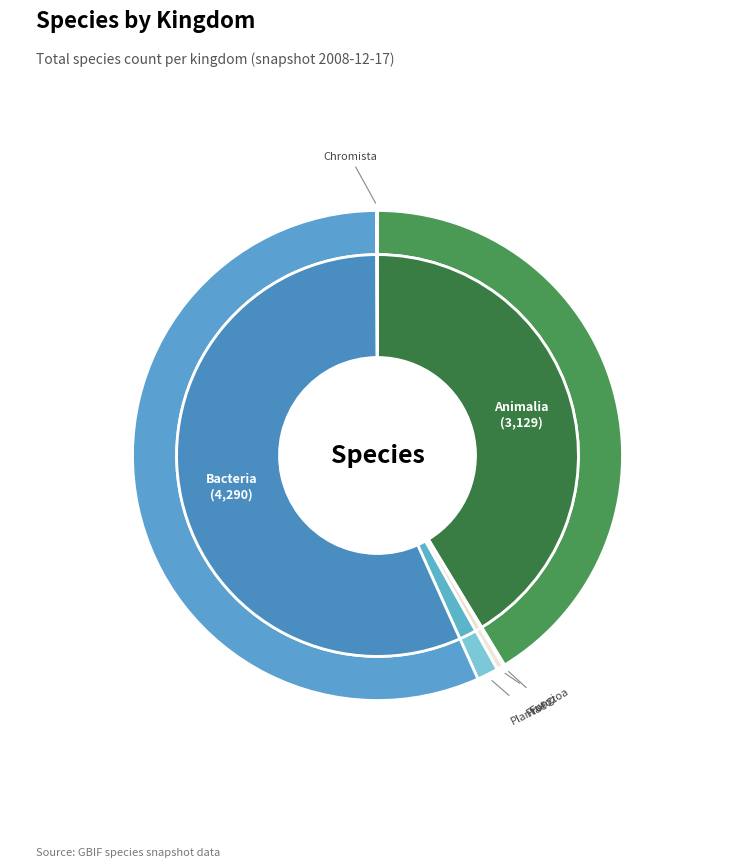

How many slices are in this pie chart?

6